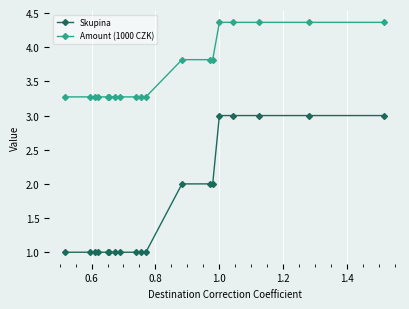

Does the chart have visible grid lines?

Yes